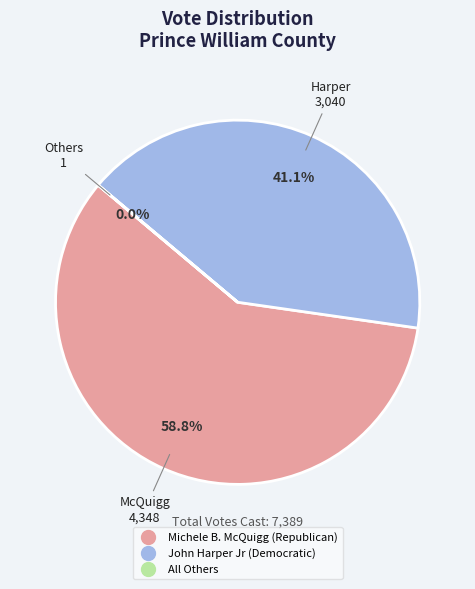

Which slice is the largest?

Michele B. McQuigg (Republican)